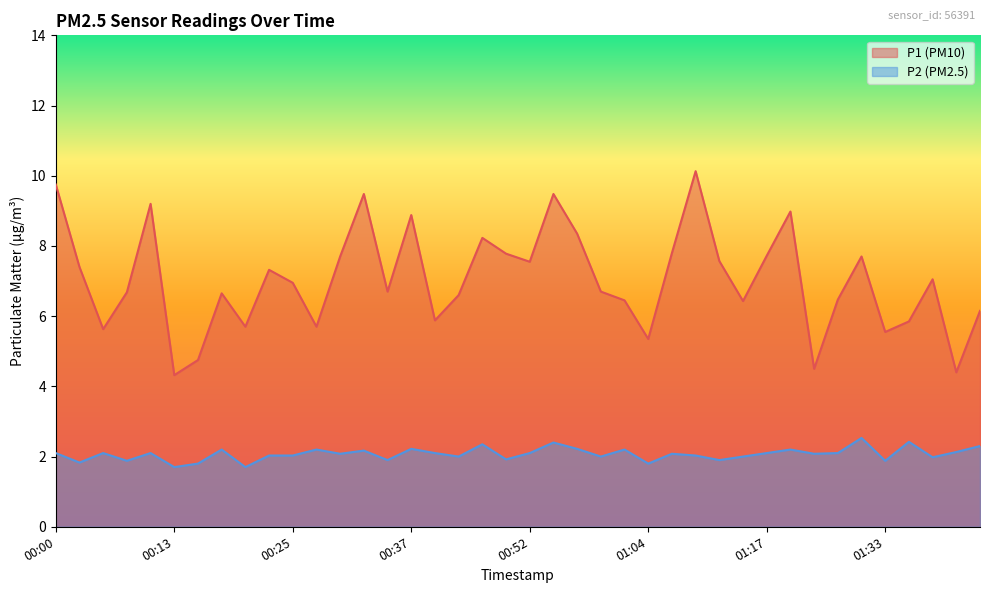

What is the value of the P1 point at the 25th from the left?

6.5